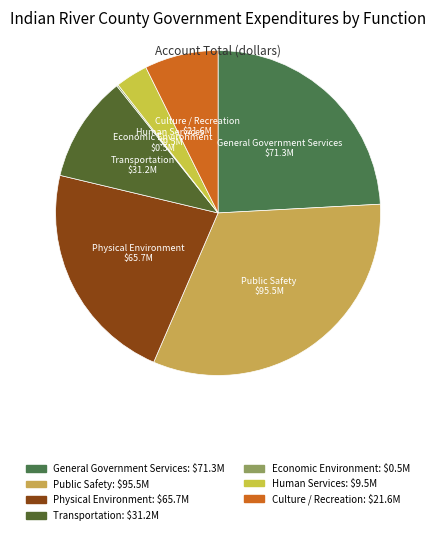

Is there a majority slice in this chart?

No